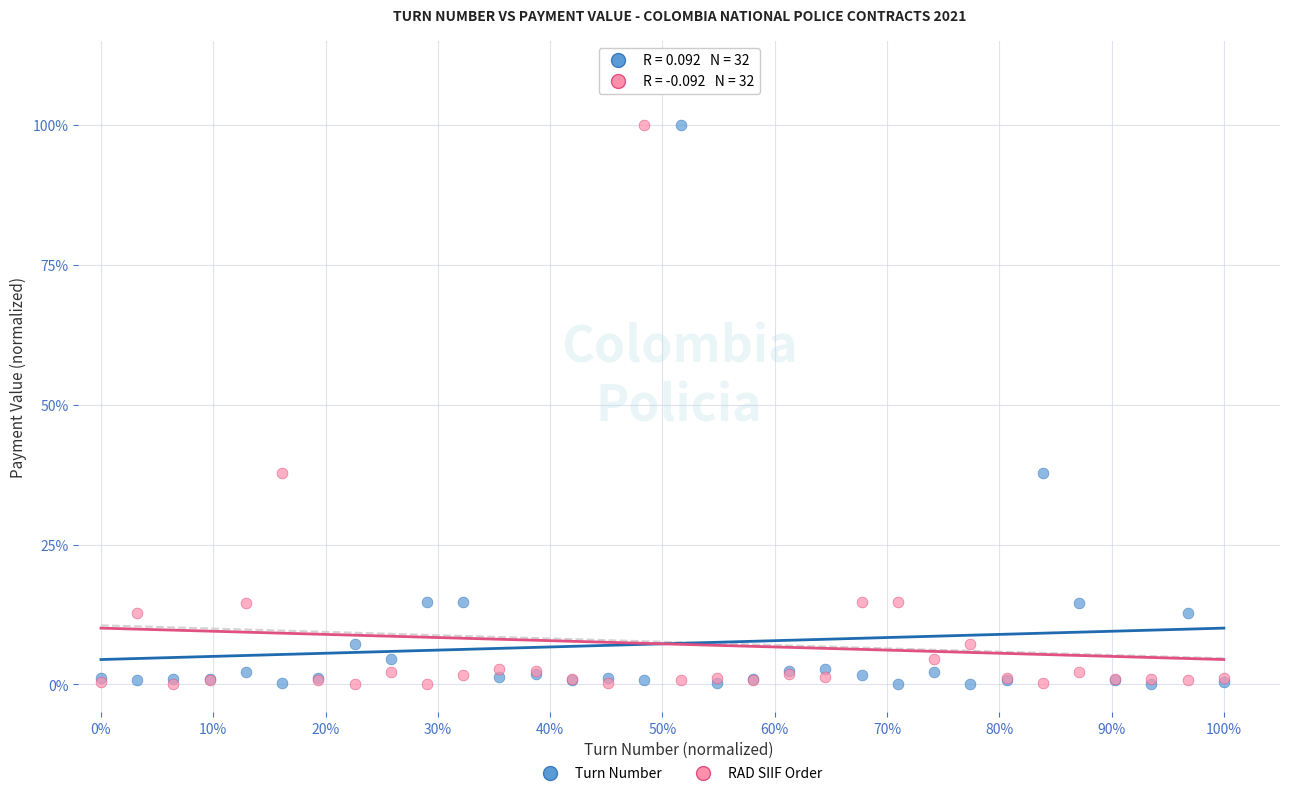

What are all the series names shown in the legend?

Turn Number, RAD SIIF Order